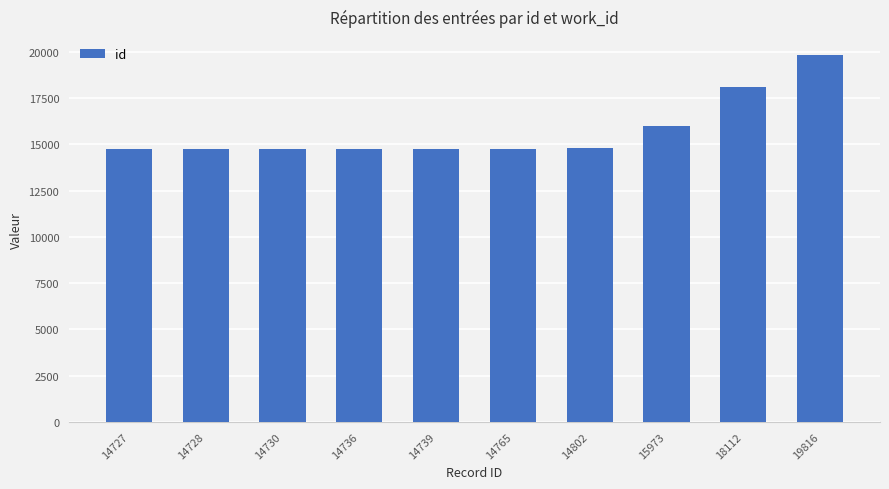

Which label corresponds to the largest value in the chart?

19816